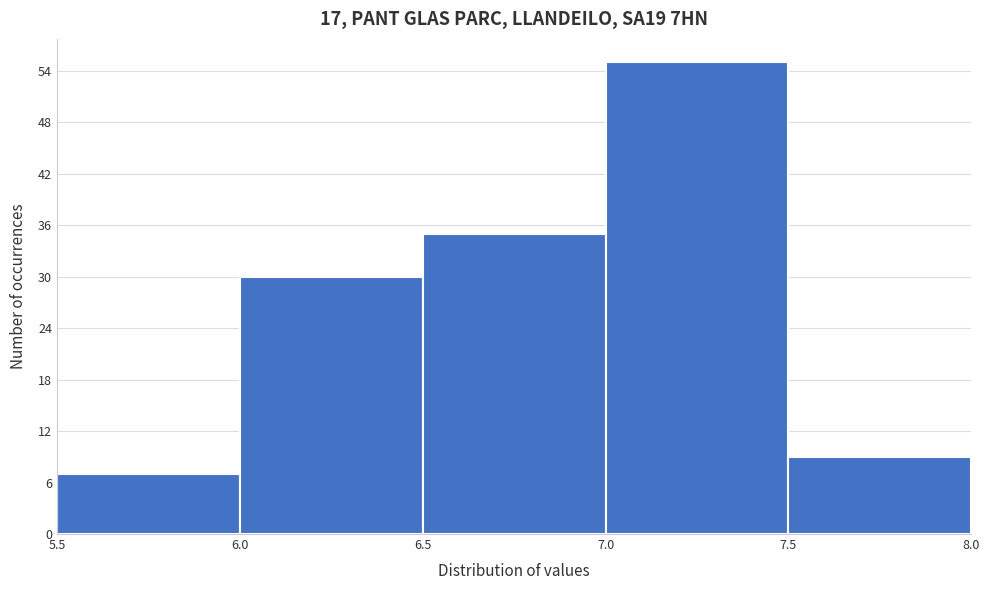

How tall is the bar that spans 6.5 to 7.0 on the x-axis? The values are not printed on the chart, so give them approximately, as read against the axis.

35